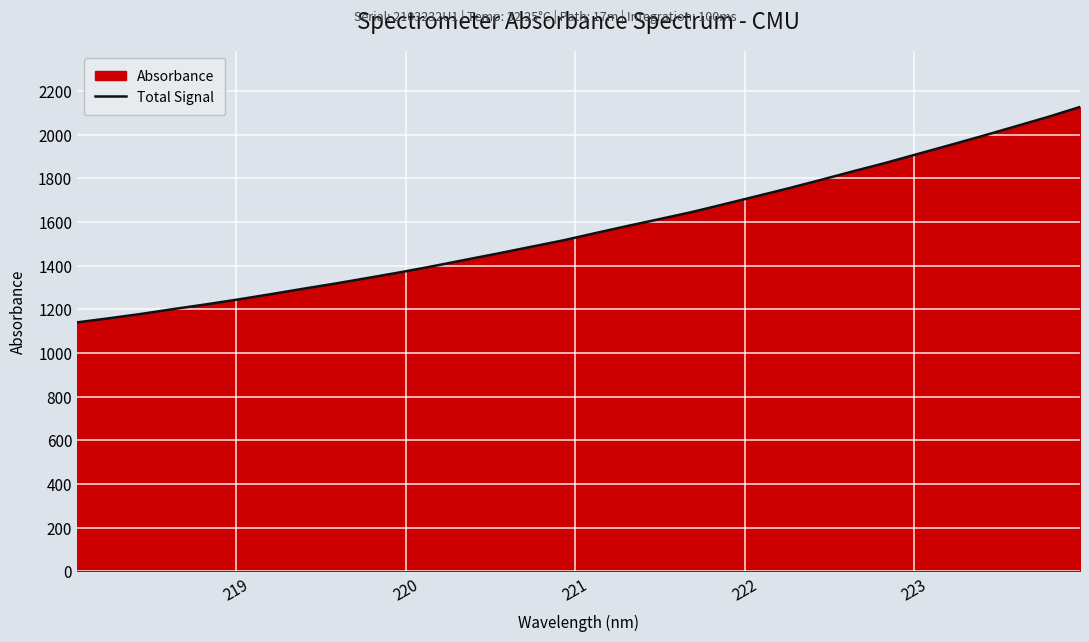

What is the difference between the maximum and minimum values?

986.7